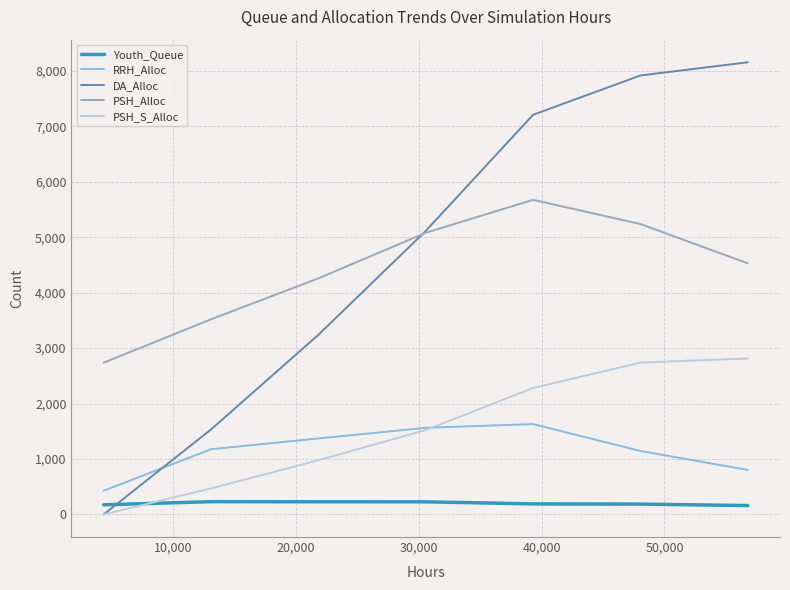

Which series has the largest range (max minus min)?

DA_Alloc